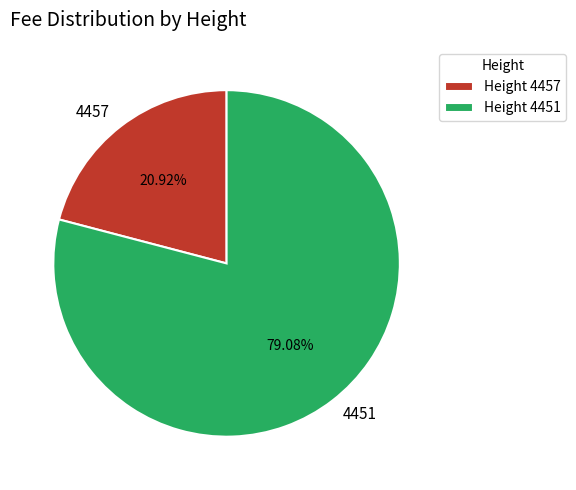

Rank the categories by value from highest to lowest.

4451, 4457